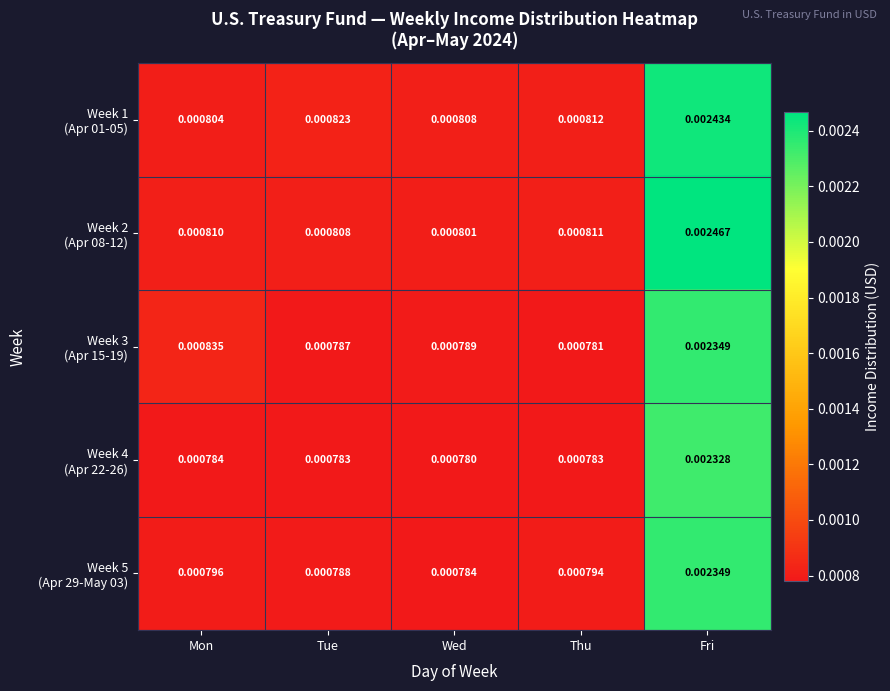

At which category is the sum across all series the highest?

Fri